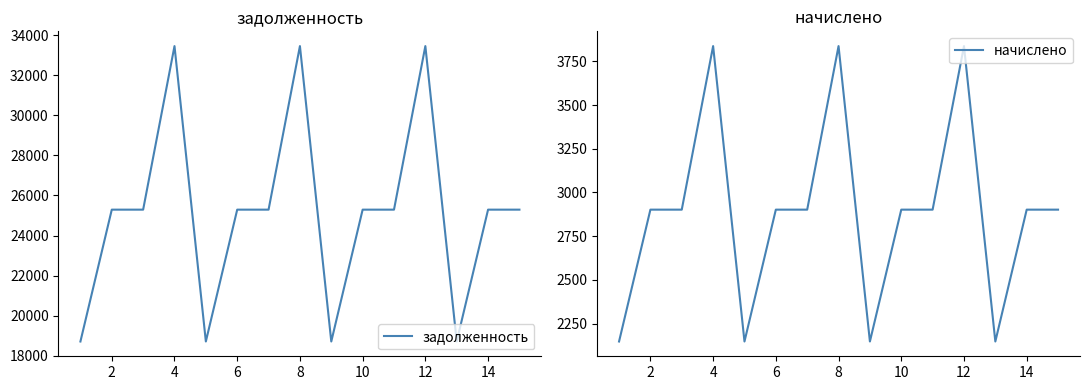

True or false: начислено has more than 1 interior local peaks.

True